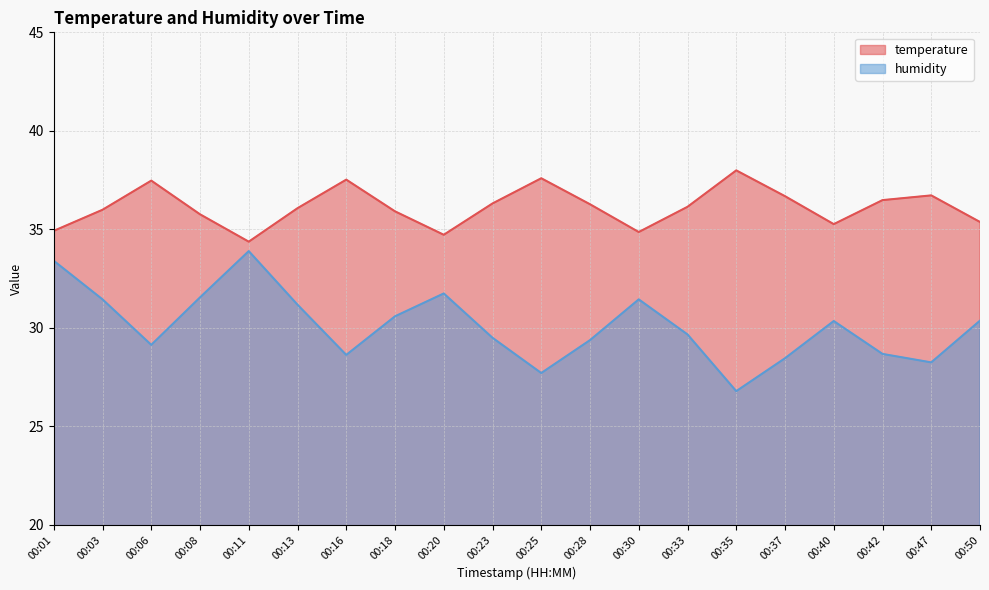

Is it true that temperature equals 34.9 at 00:01?

True